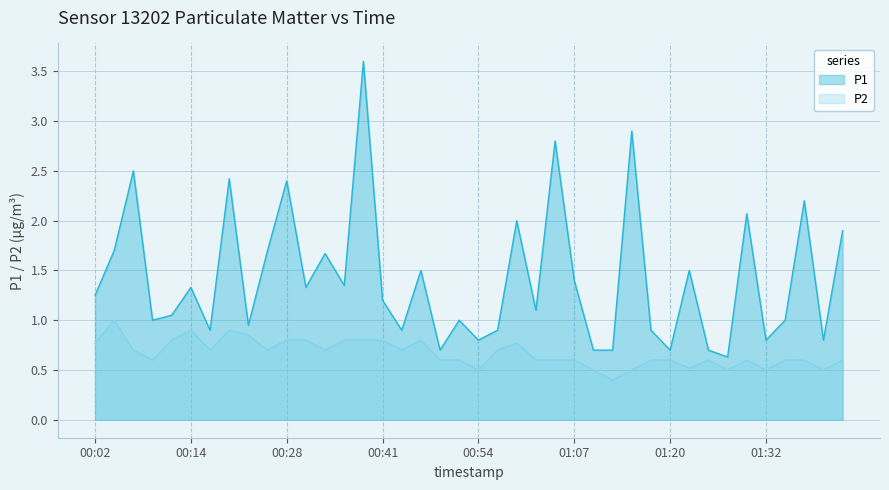

What position from the left is 00:44?

17